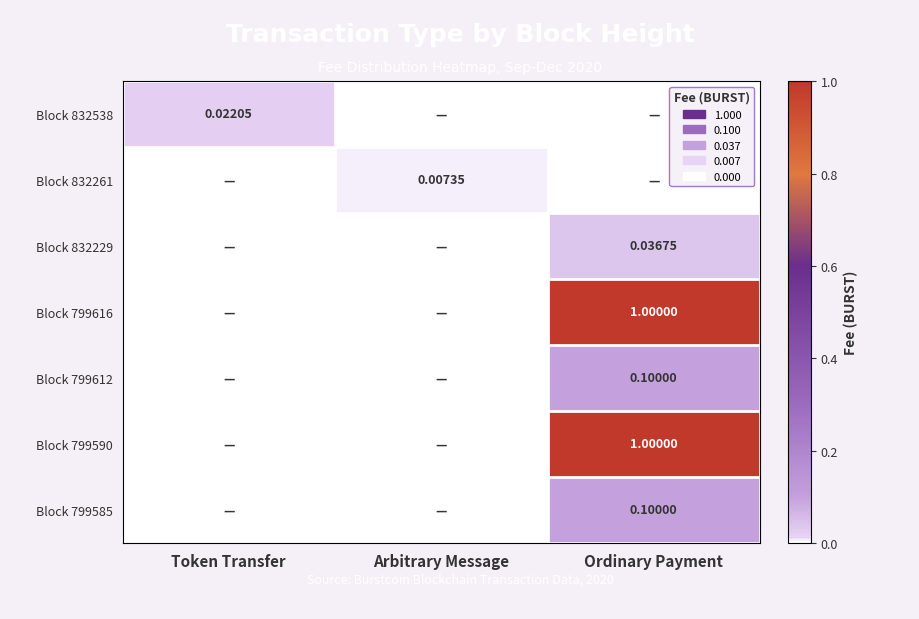

The Block 799585 series shows 0.0 at Arbitrary Message. True or false?

False